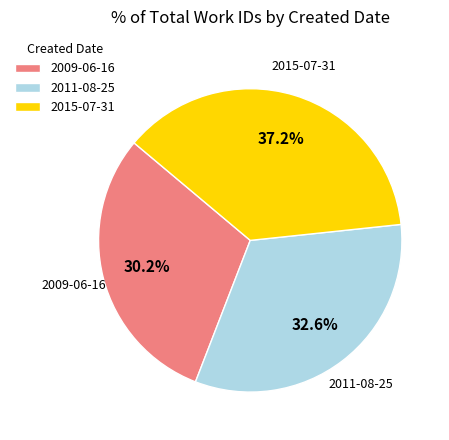

Rank the categories by value from highest to lowest.

2015-07-31, 2011-08-25, 2009-06-16